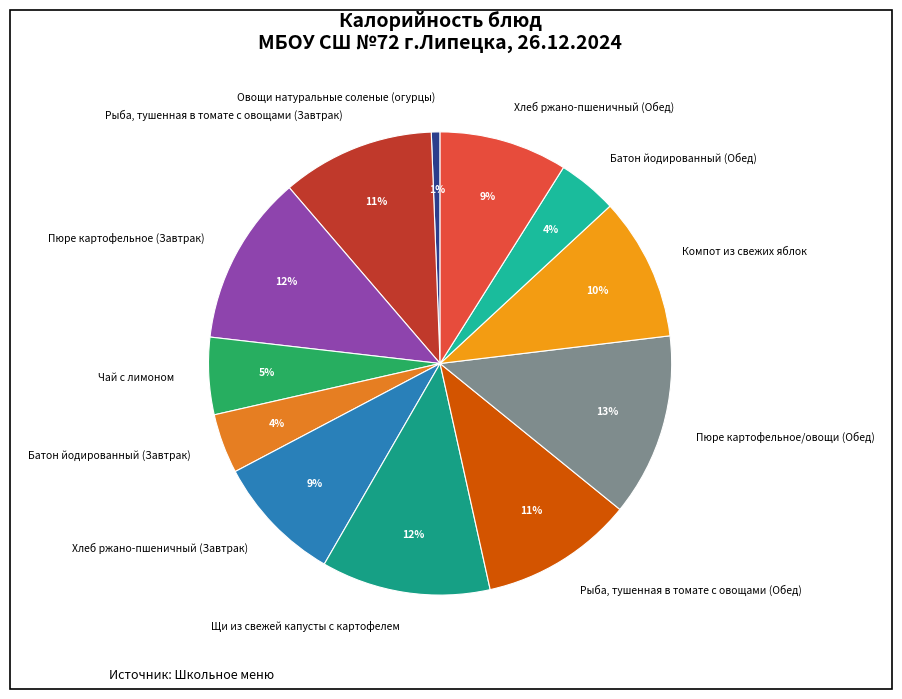

Does any single category account for the majority?

No